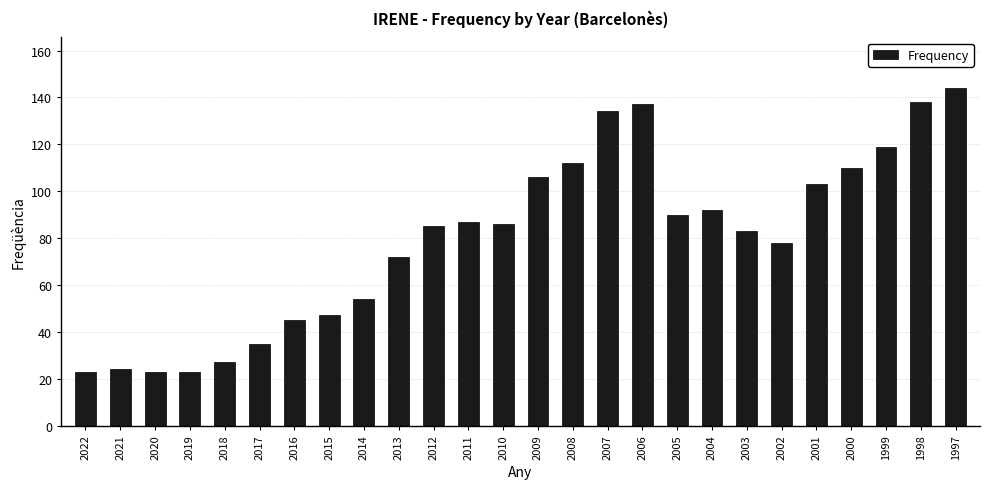

Reading right to left, transcribe all the data shown in this chart.

1997=144	1998=138	1999=119	2000=110	2001=103	2002=78	2003=83	2004=92	2005=90	2006=137	2007=134	2008=112	2009=106	2010=86	2011=87	2012=85	2013=72	2014=54	2015=47	2016=45	2017=35	2018=27	2019=23	2020=23	2021=24	2022=23